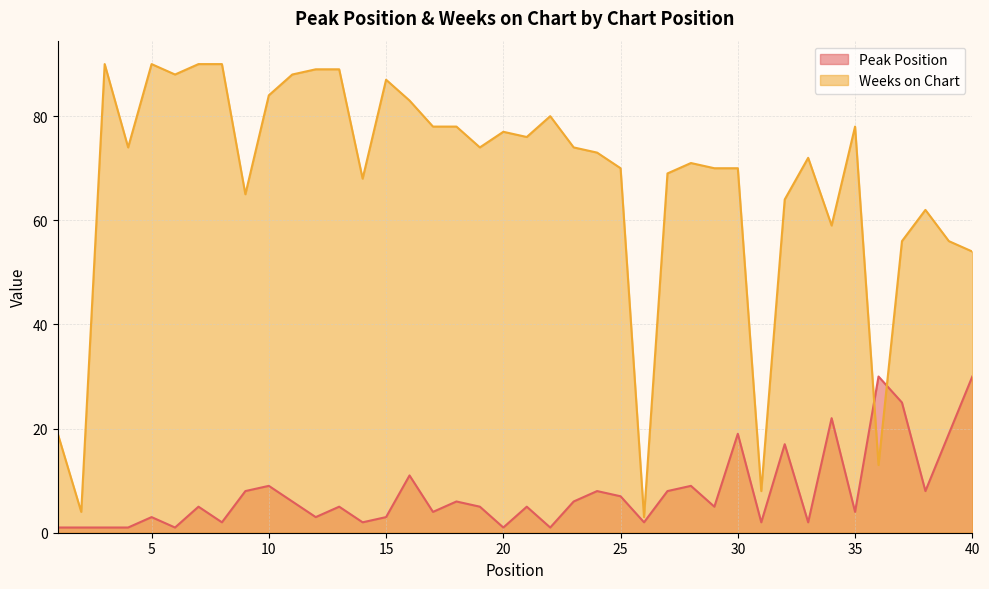

What is the sum of the Peak Position values at 17 and 16?

15